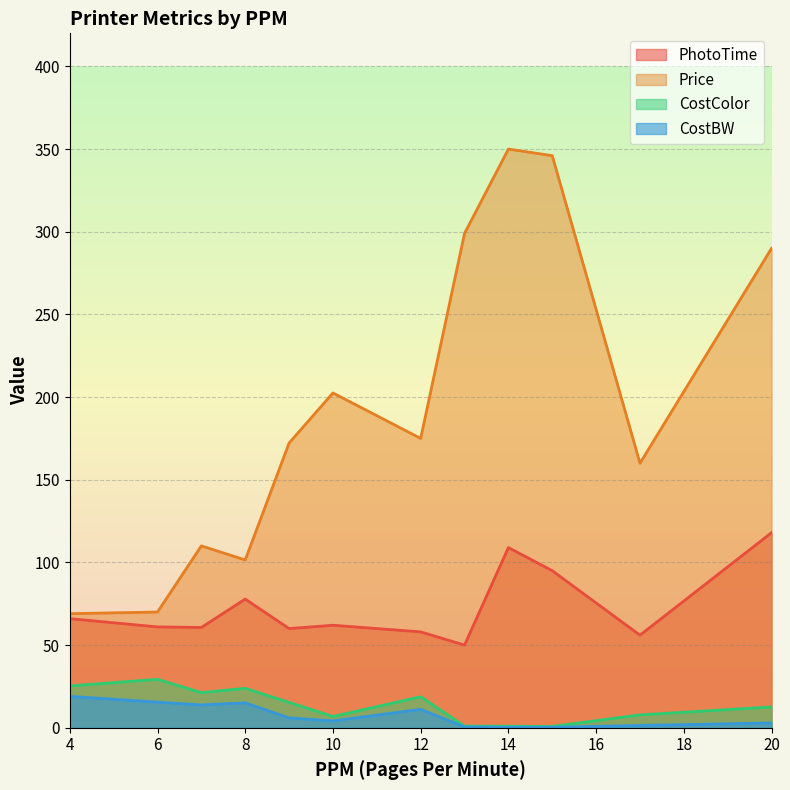

Between 17 and 11, which is larger?

11